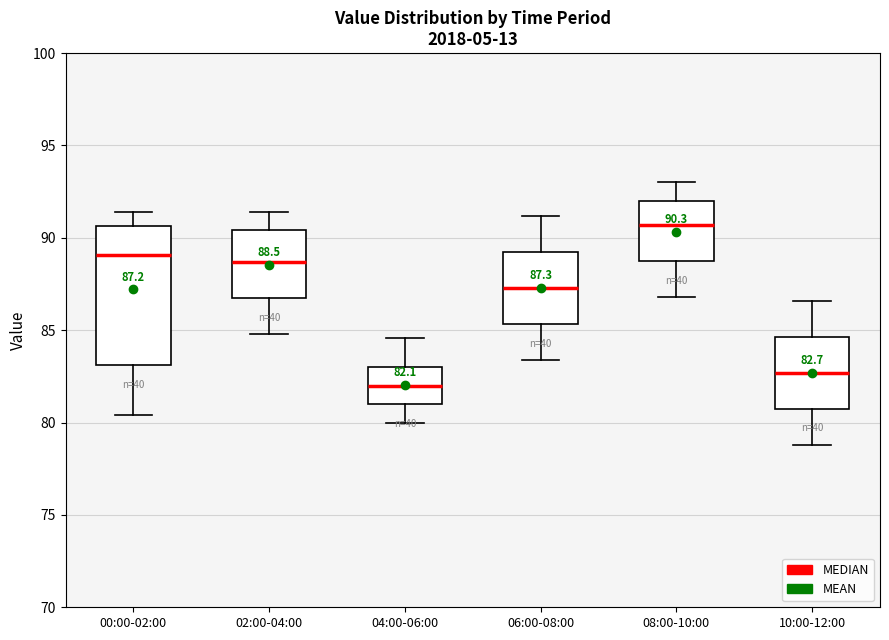

Comparing the boxes themselves (not the whiskers), which one is the tallest?

00:00-02:00